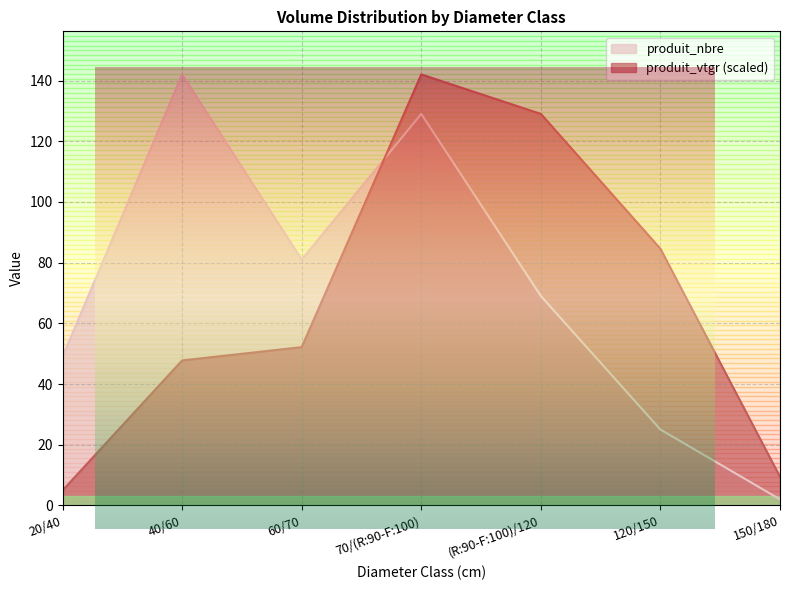

The produit_vtgr series shows 6.7 at 20/40. True or false?

False